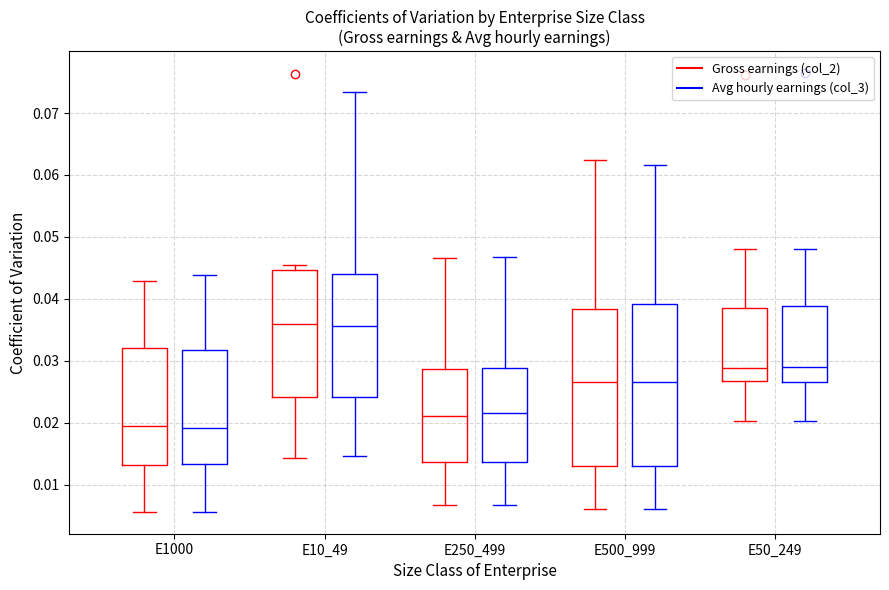

Reading left to right, transcribe this box plot: for each box, give where its median line is, the range the box spans, and where its two whiskers end, as read against the y-axis. The values are not printed on the chart, so give them approximately, as read against the axis.

E1000 (Gross earnings (col_2)): median 0.019, box 0.013 to 0.032, whiskers 0.006 to 0.043
E1000 (Avg hourly earnings (col_3)): median 0.019, box 0.013 to 0.032, whiskers 0.006 to 0.044
E10_49 (Gross earnings (col_2)): median 0.036, box 0.024 to 0.045, whiskers 0.014 to 0.045 (just above the box's upper edge)
E10_49 (Avg hourly earnings (col_3)): median 0.036, box 0.024 to 0.044, whiskers 0.015 to 0.073
E250_499 (Gross earnings (col_2)): median 0.021, box 0.014 to 0.029, whiskers 0.007 to 0.047
E250_499 (Avg hourly earnings (col_3)): median 0.022, box 0.014 to 0.029, whiskers 0.007 to 0.047
E500_999 (Gross earnings (col_2)): median 0.027, box 0.013 to 0.038, whiskers 0.006 to 0.062
E500_999 (Avg hourly earnings (col_3)): median 0.027, box 0.013 to 0.039, whiskers 0.006 to 0.062
E50_249 (Gross earnings (col_2)): median 0.029, box 0.027 to 0.039, whiskers 0.020 to 0.048
E50_249 (Avg hourly earnings (col_3)): median 0.029, box 0.027 to 0.039, whiskers 0.020 to 0.048